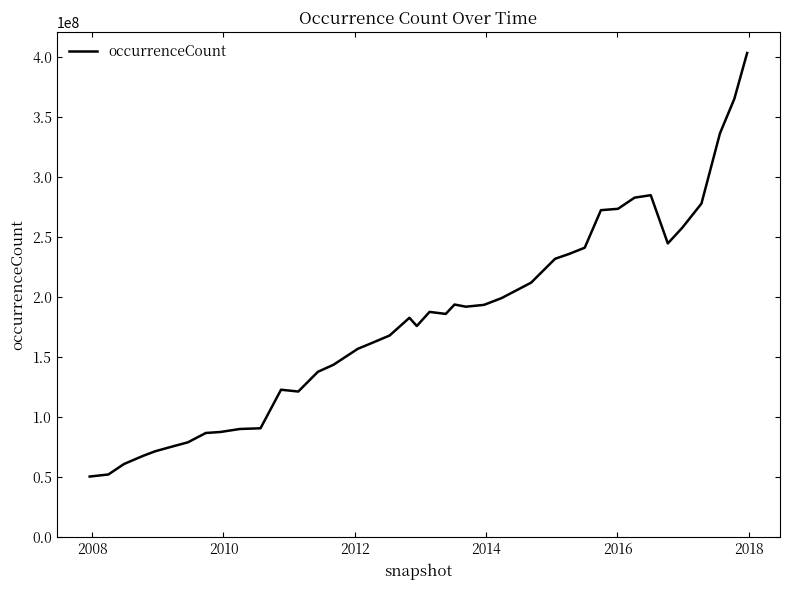

Does the chart display data point markers on the line(s)?

No